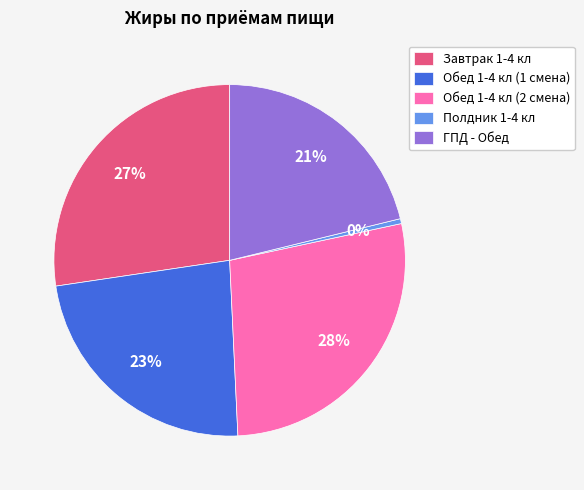

Combined, do Полдник 1-4 кл and Обед 1-4 кл (2 смена) account for over 50%?

No